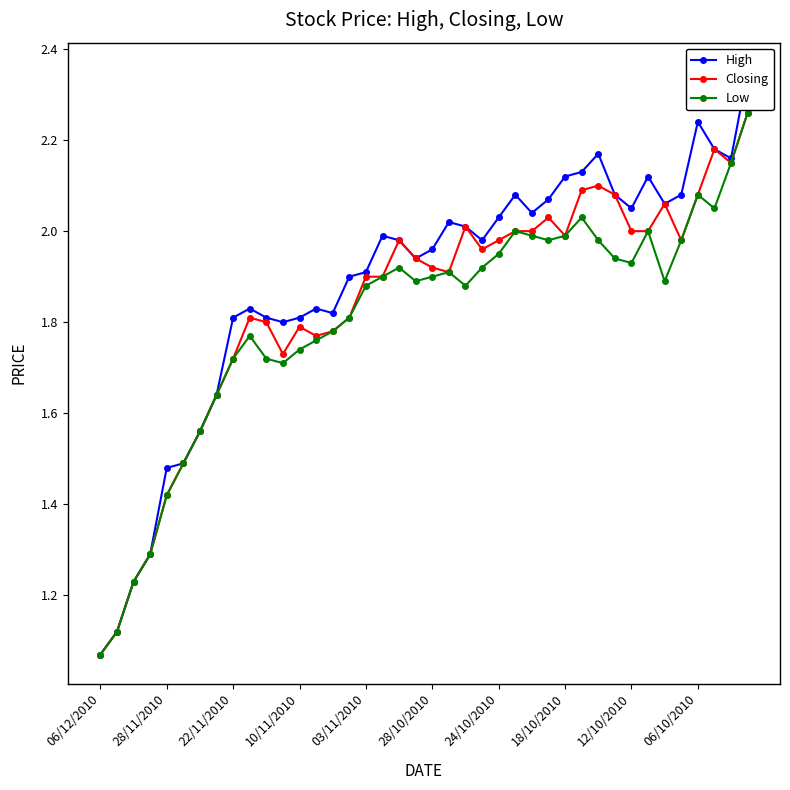

How many interior local peaks does the High series have?

8